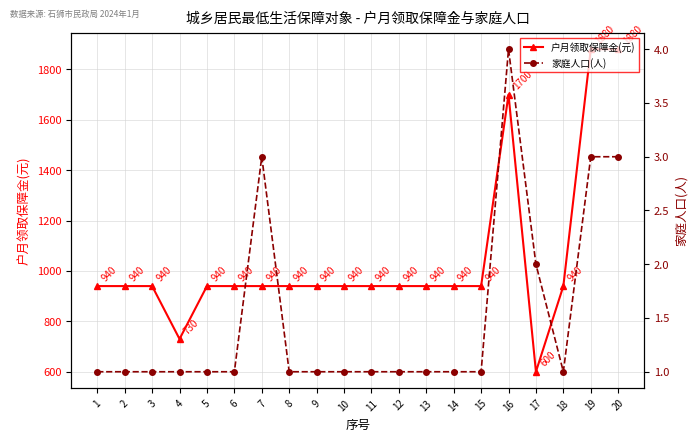

Where is 户月领取保障金(元) nearest to the value 1240?

1